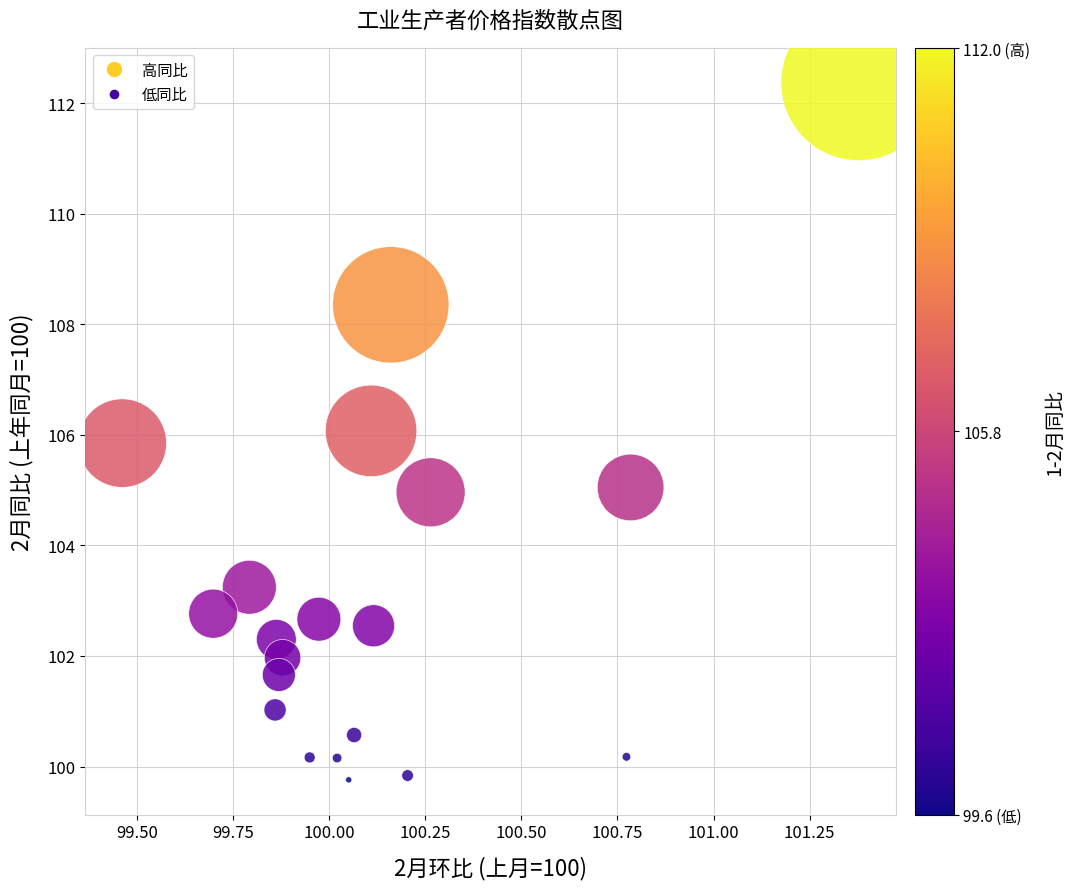

What is the range of X values (max minus min)?

1.9